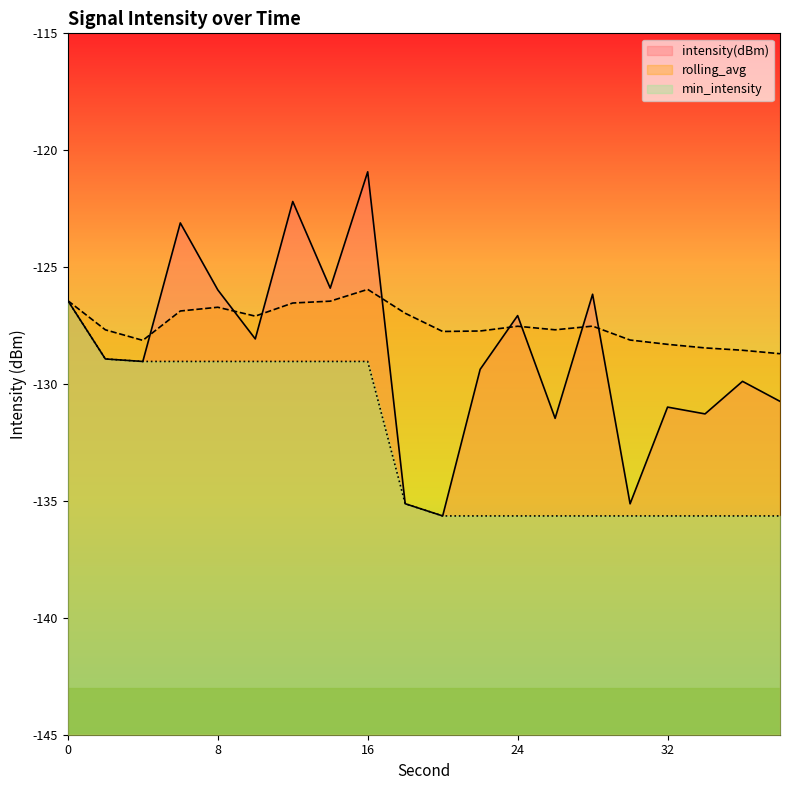

The value of min_intensity at 4 is -129.0. True or false?

True